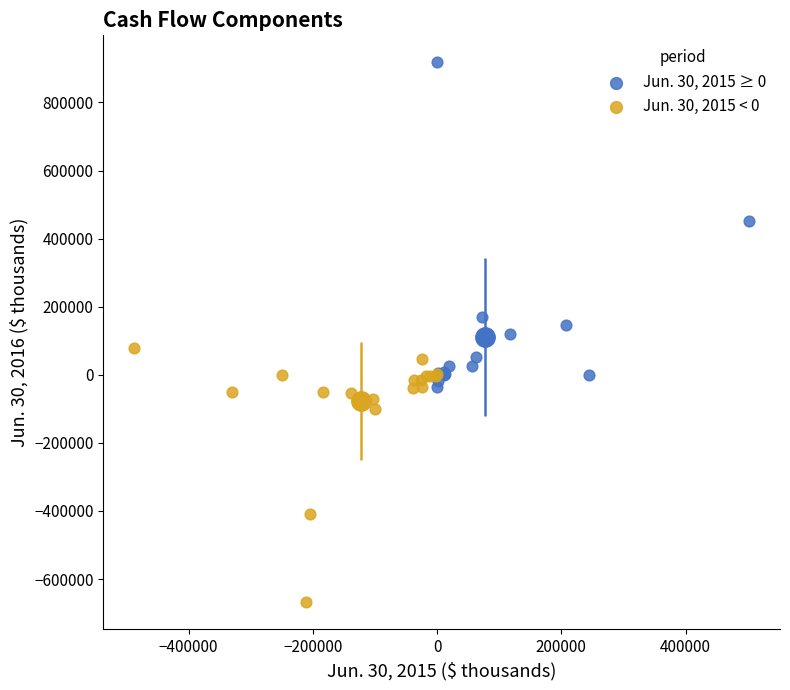

Which series has the largest Y range (max minus min)?

Jun. 30, 2015 ≥ 0